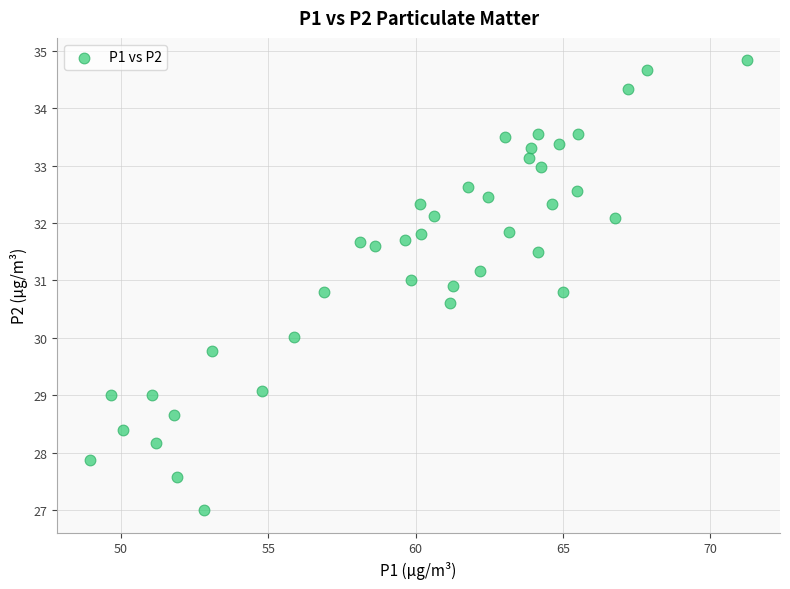

What is the range of Y values (max minus min)?

7.8